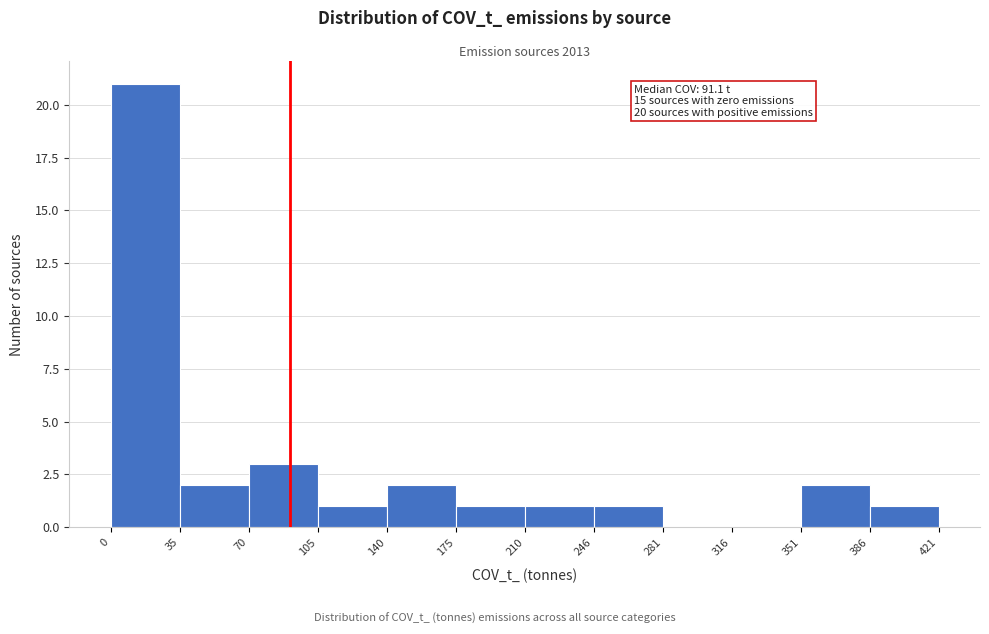

Which range on the x-axis has the tallest bar?

0 to 35